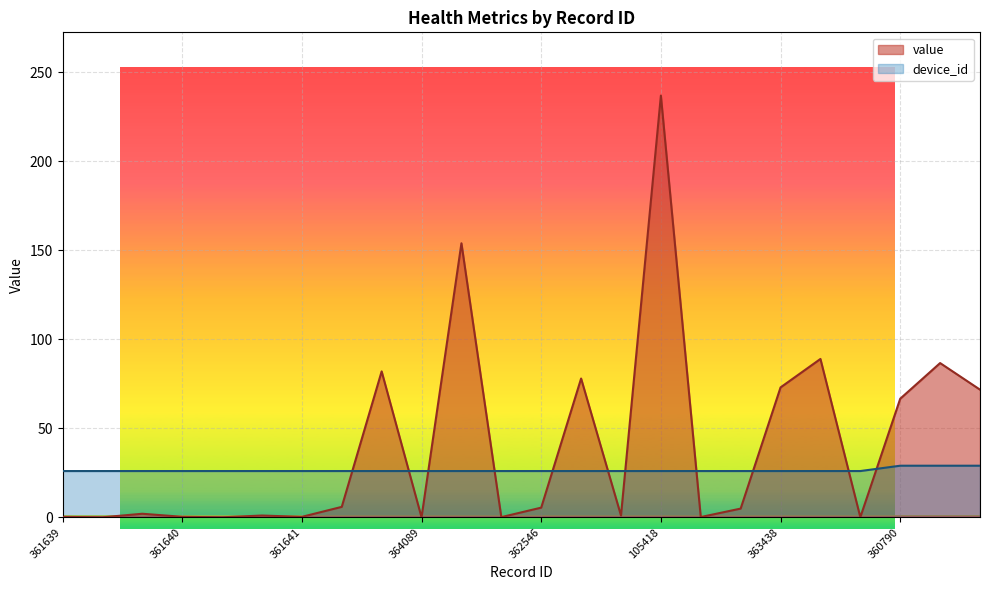

Reading right to left, what are all the values shown in this chart?

value: 360792=71.7	360791=86.7	360790=66.7	159321=0.1	105419=89.0	363438=73.0	362547=4.9	159320=0.2	105418=237.0	333679=1.0	363437=78.0	362546=5.4	159319=0.1	105417=154.0	364089=0.0	363436=82.0	362545=5.9	361641=0.3	333678=1.0	364088=0.0	361640=0.3	333677=2.0	364087=0.0	361639=0.2
device_id: 360792=29.0	360791=29.0	360790=29.0	159321=26.0	105419=26.0	363438=26.0	362547=26.0	159320=26.0	105418=26.0	333679=26.0	363437=26.0	362546=26.0	159319=26.0	105417=26.0	364089=26.0	363436=26.0	362545=26.0	361641=26.0	333678=26.0	364088=26.0	361640=26.0	333677=26.0	364087=26.0	361639=26.0